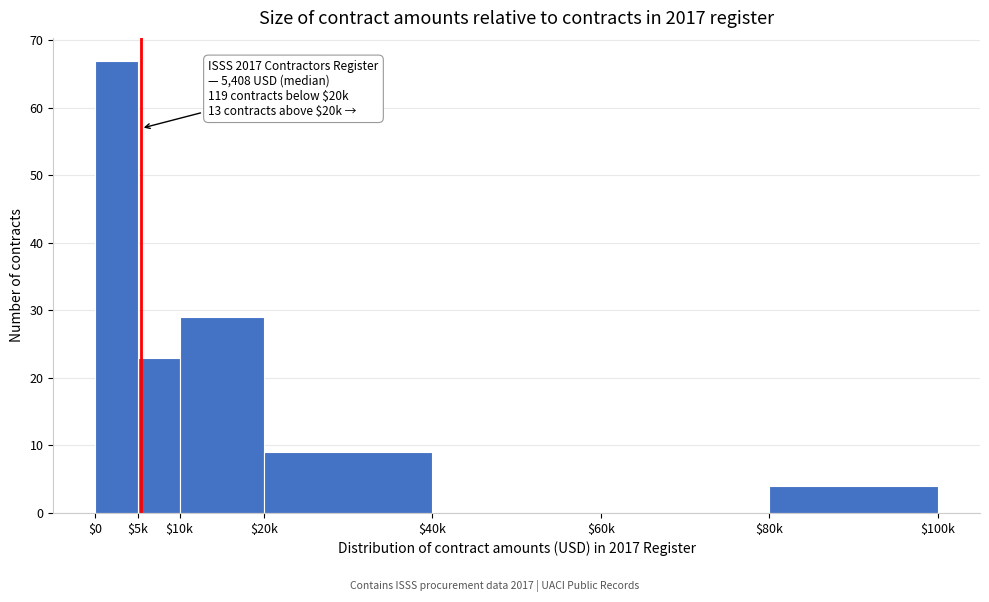

Is it true that the value at $0 is 44?

False